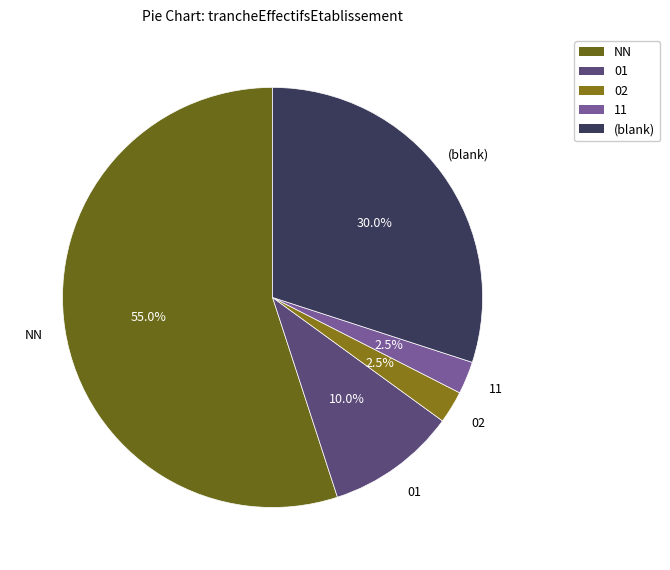

Between 01 and 11, which is larger?

01